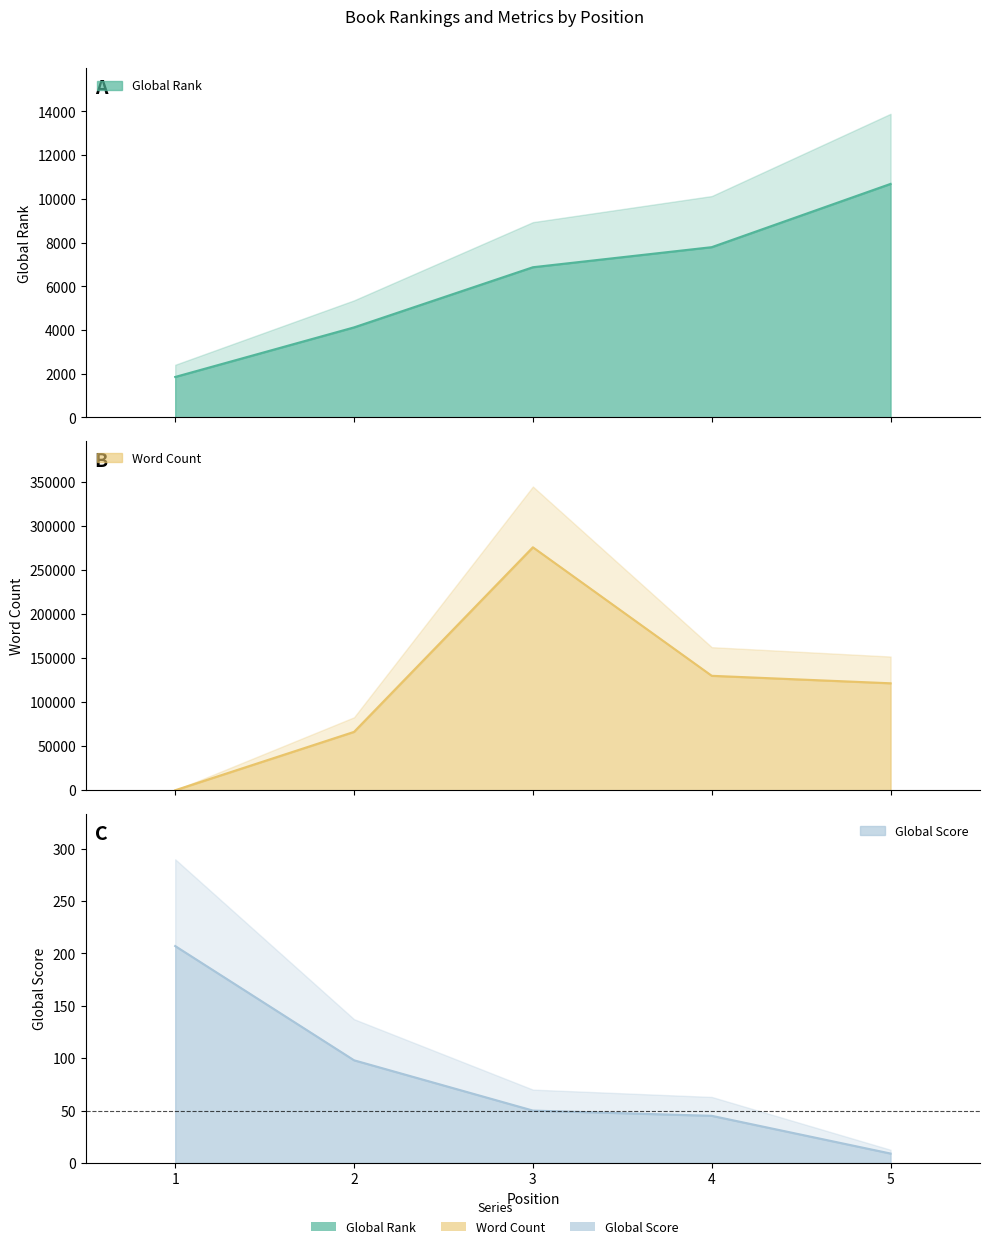

List the labels in order of Global Score value, largest first.

1, 2, 3, 4, 5